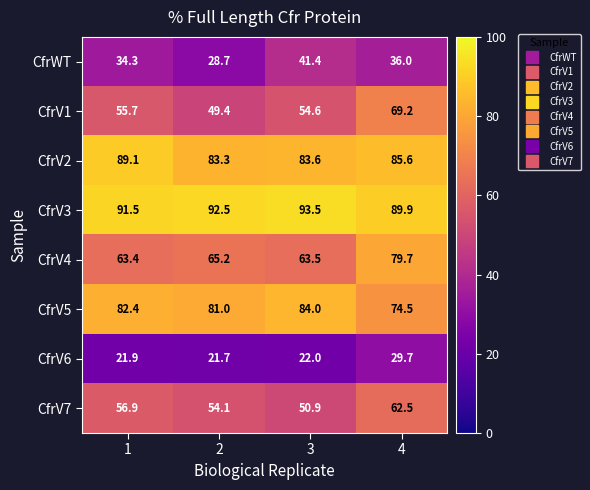

What is the greatest value displayed?

93.5